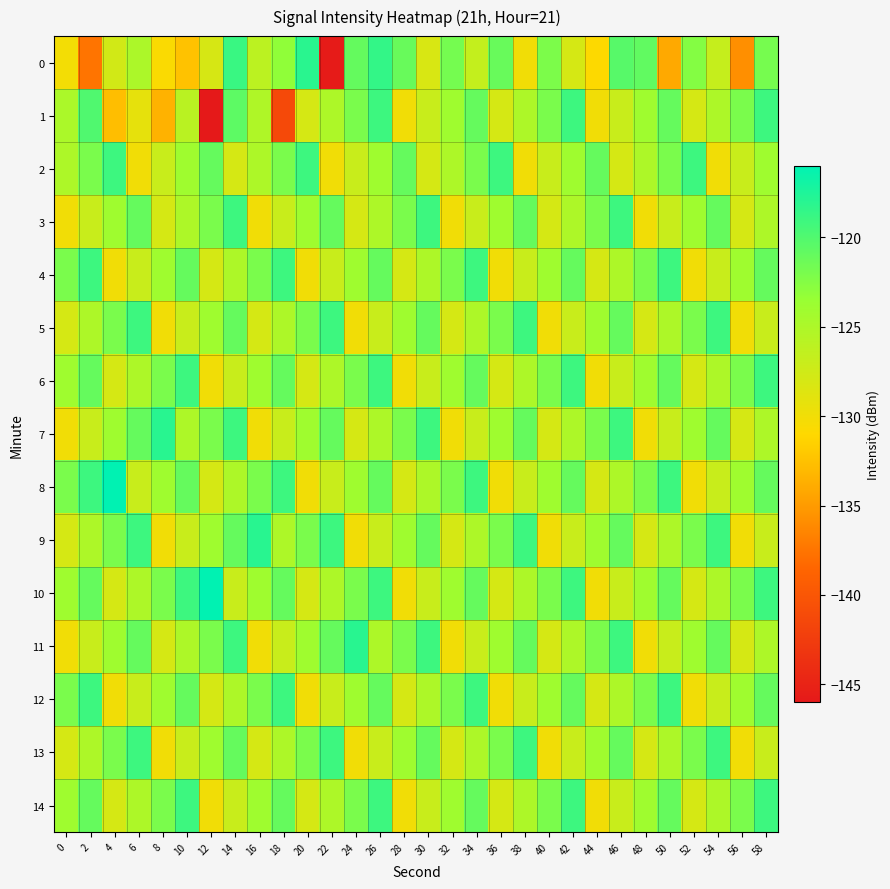

What is the spread (max minus min) of values at 16?

12.0